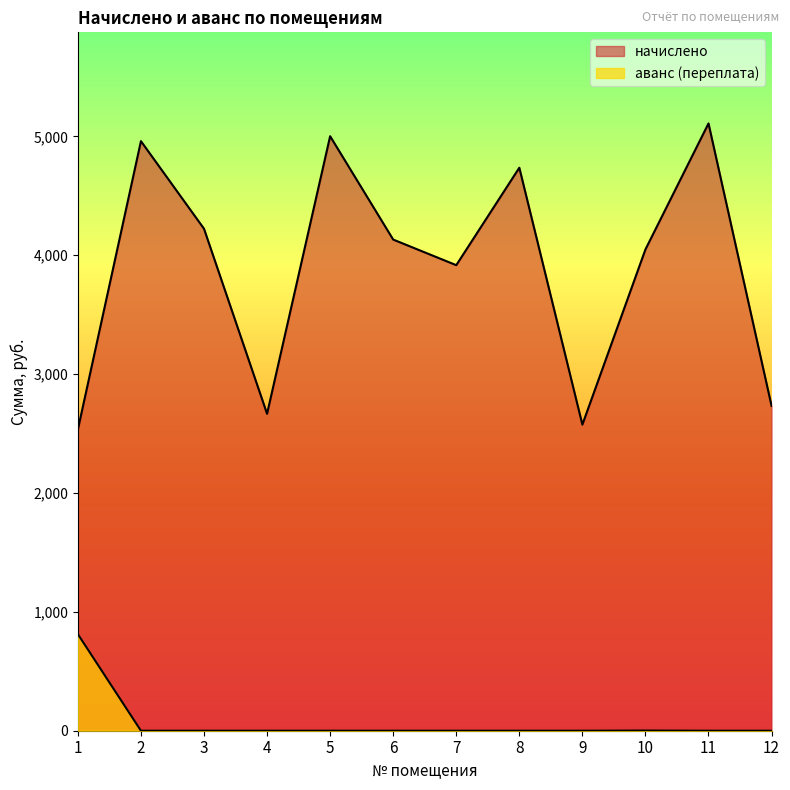

What is the difference between the начислено values at 6 and 3?

91.1